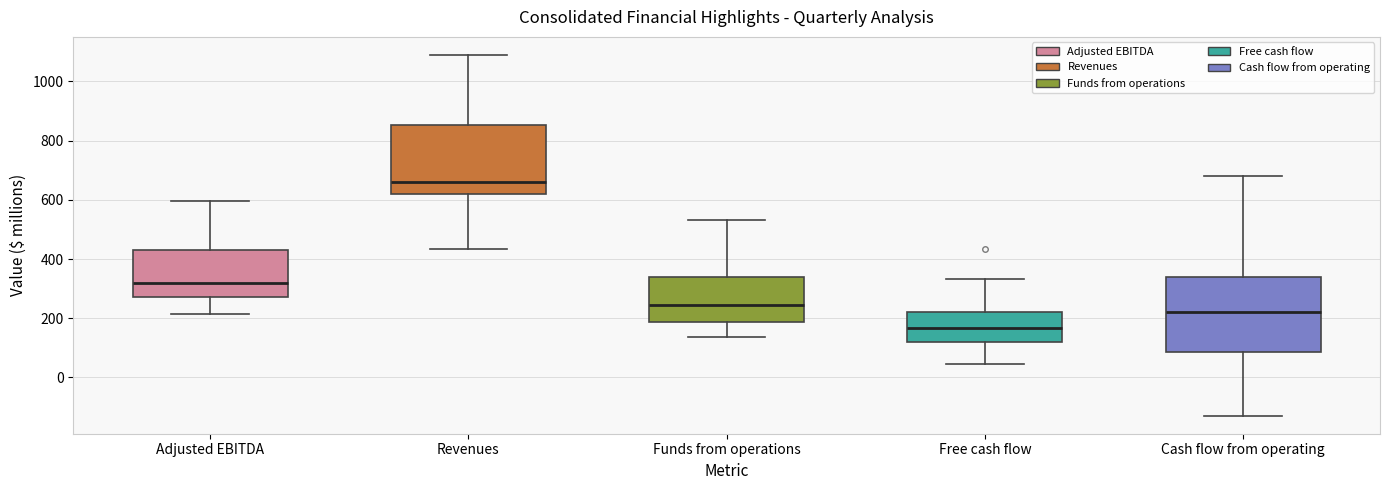

Comparing the boxes themselves (not the whiskers), which one is the tallest?

Cash flow from operating